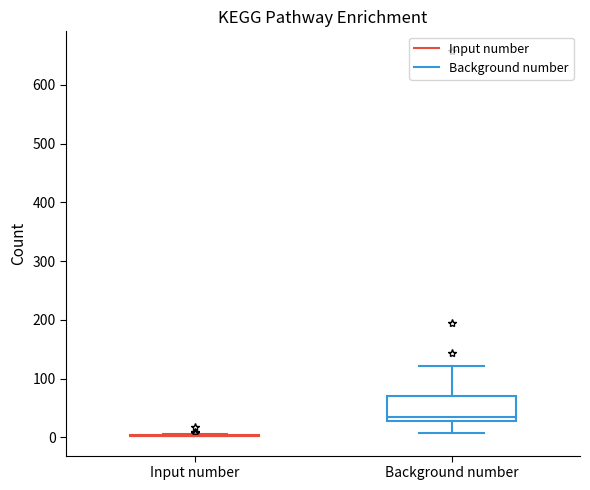

Where is the lower edge of the box for Background number on the y-axis? The values are not printed on the chart, so give them approximately, as read against the axis.

30